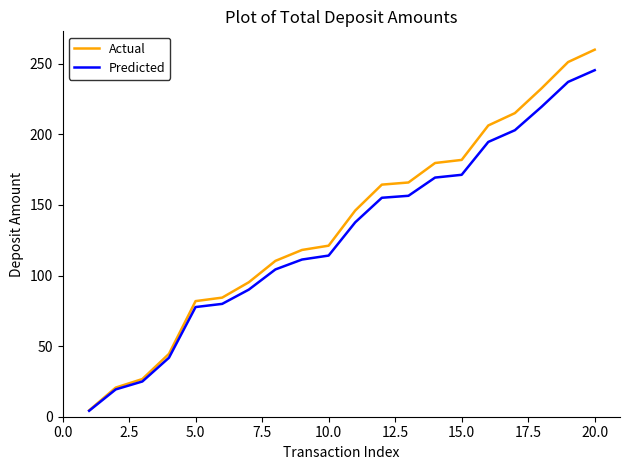

Rank the series by their maximum value, from highest to lowest.

Actual, Predicted